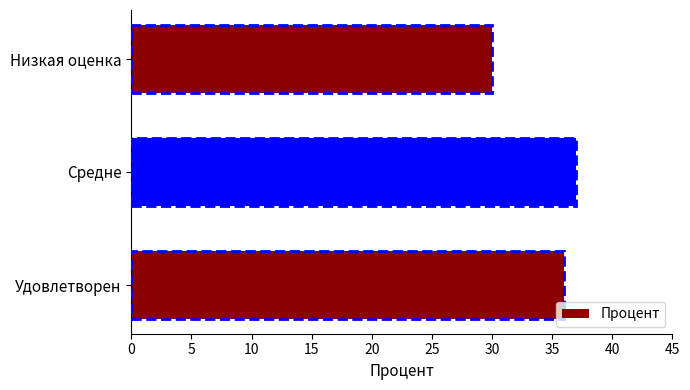

Rank the categories by value from highest to lowest.

Средне, Удовлетворен, Низкая оценка